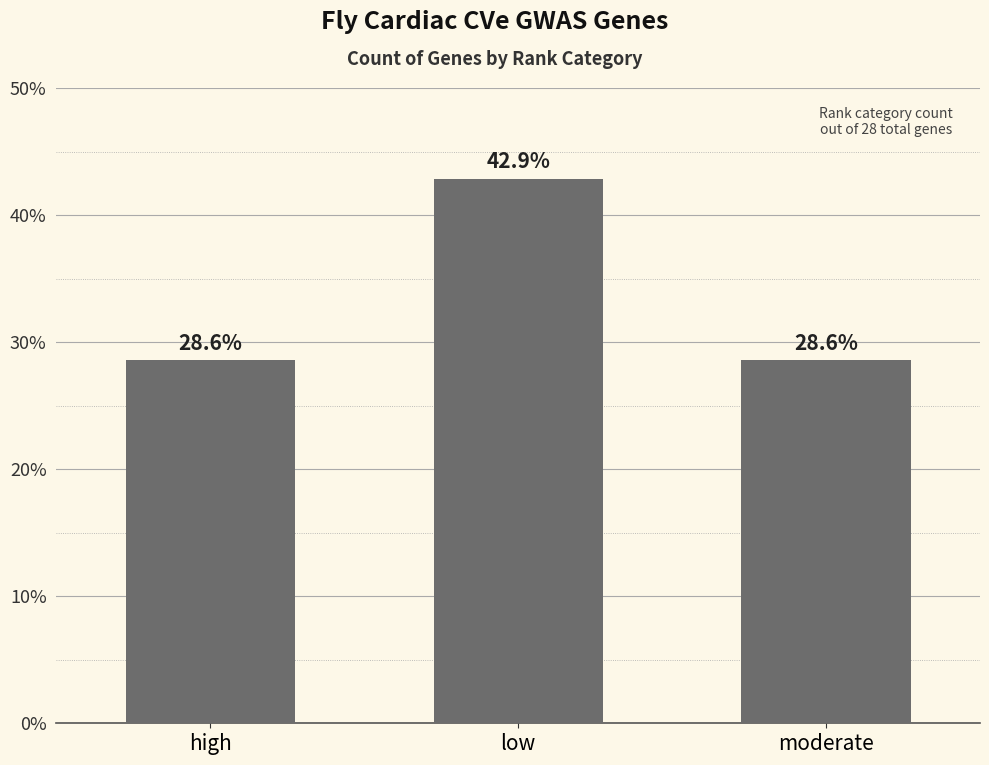

Reading left to right, list all the values displayed in this chart.

28.6	42.9	28.6